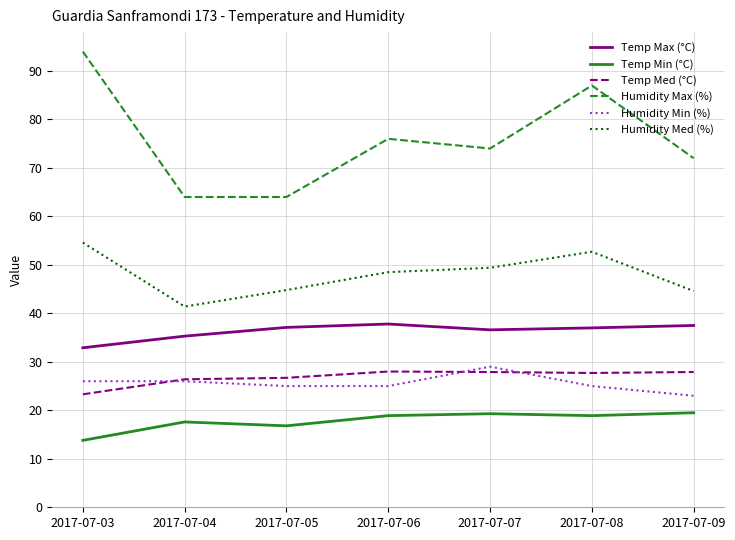

Which series has the largest total across all categories?

Humidity Max (%)